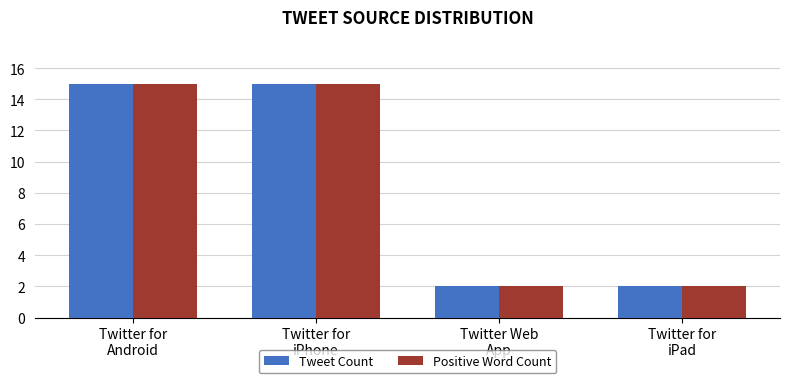

What is the maximum value for Positive Word Count?

15